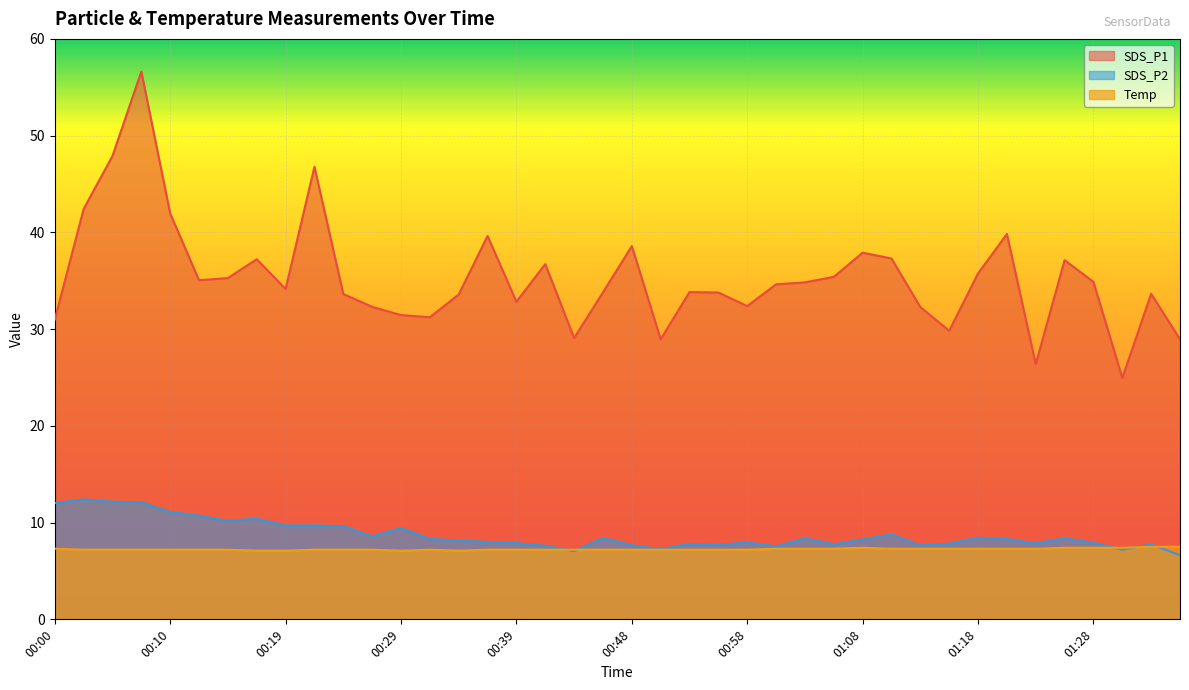

True or false: SDS_P1 has more than 1 points higher than both neighbors.

True